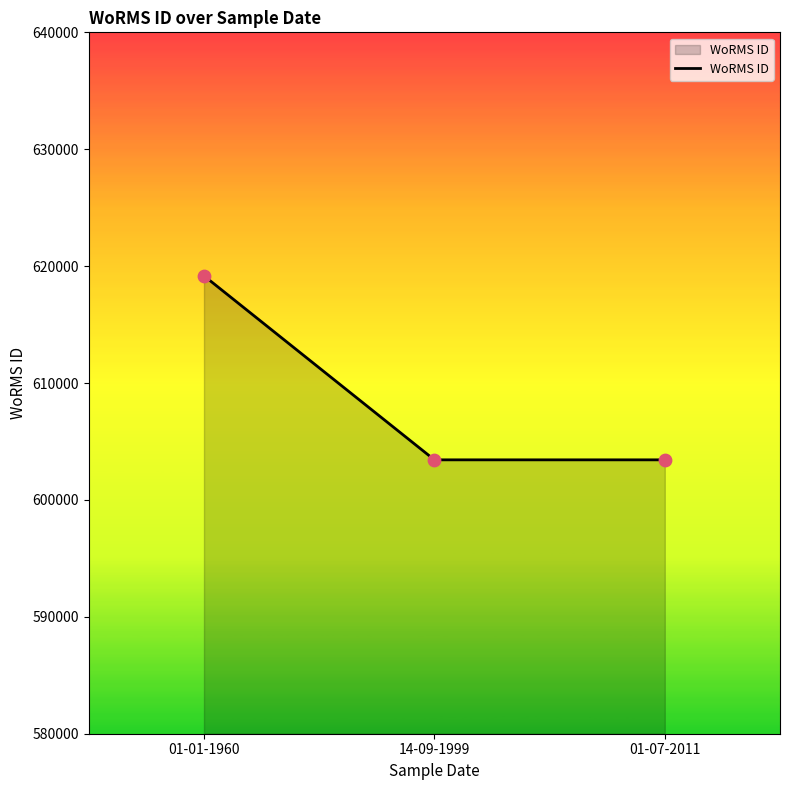

What is the change in value from 01-01-1960 to 01-07-2011?

-15743